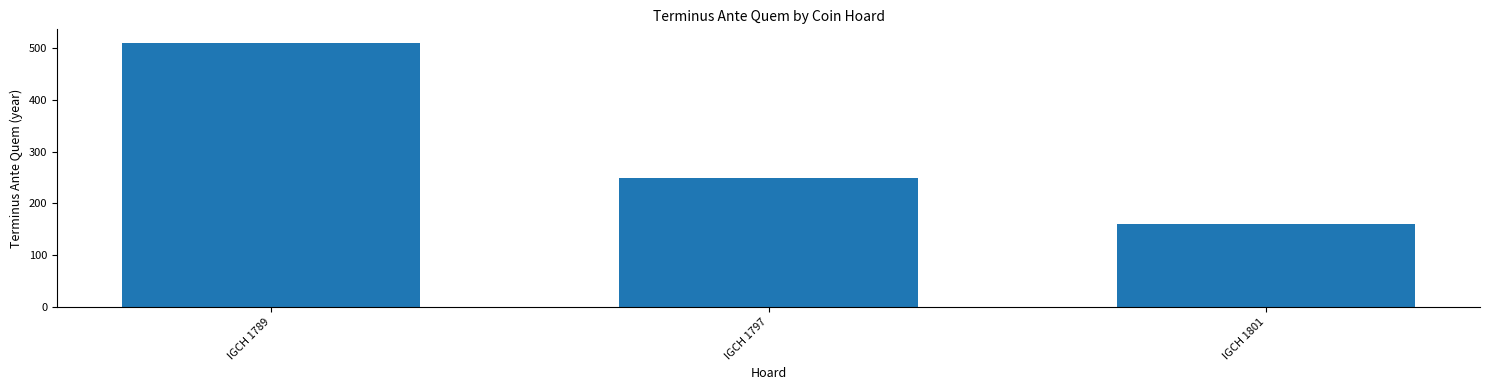

The chart shows a value of 441 at IGCH 1797. True or false?

False